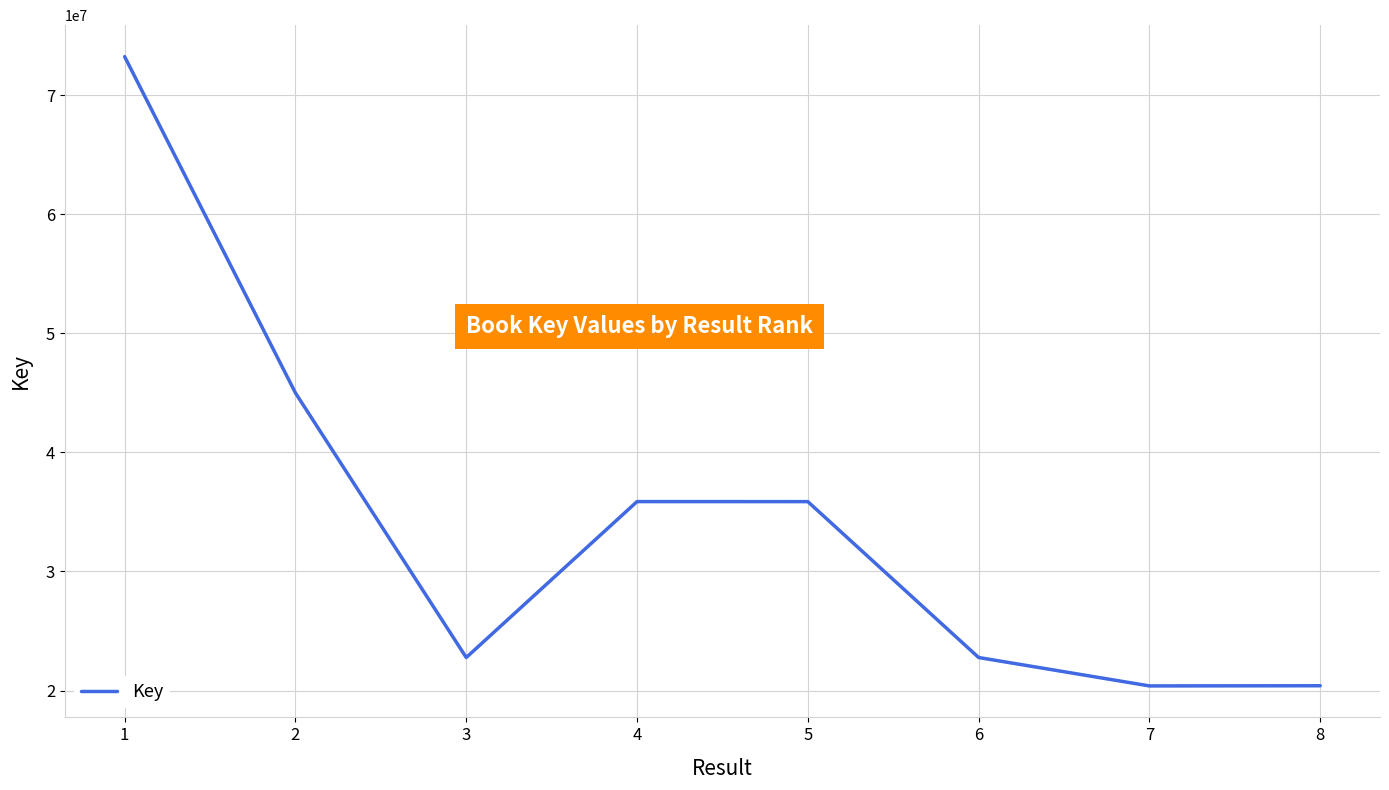

Which has a higher value, 7 or 5?

5